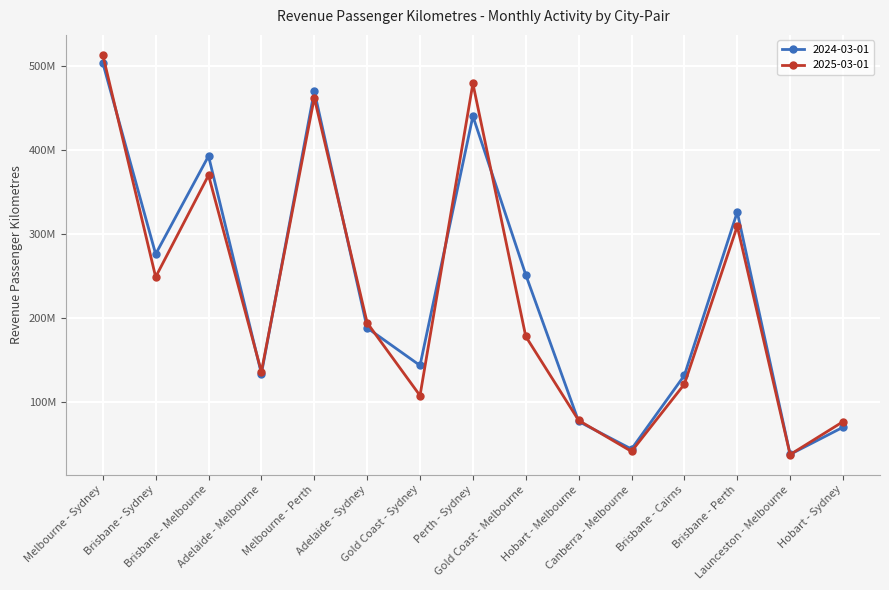

Read the 2024-03-01 value at Brisbane - Cairns.

131884883